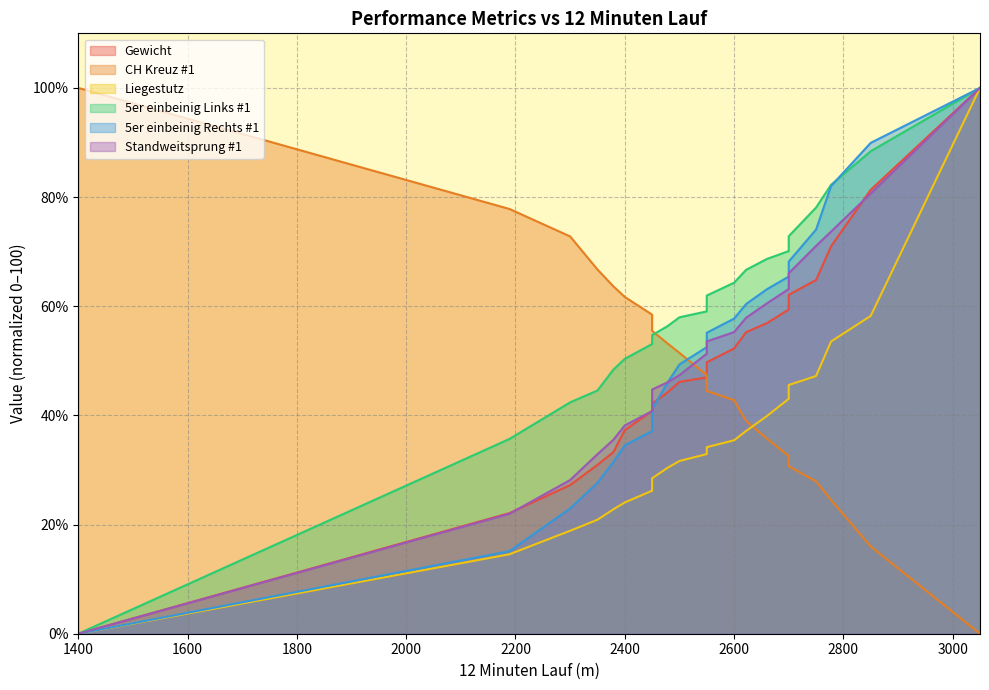

Between 2379 and 2850, which is larger?

2850